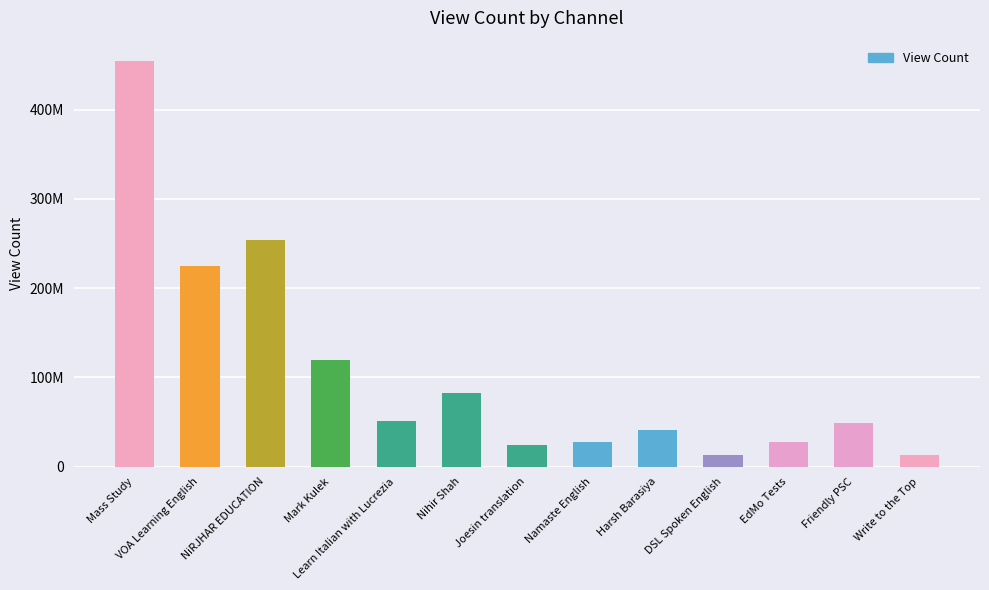

Are the bars horizontal?

No